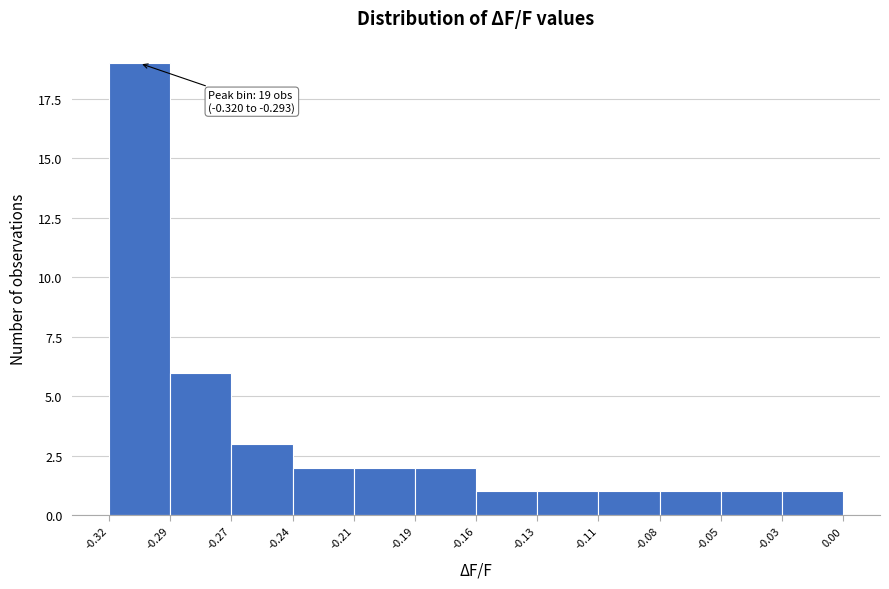

Over which range of the x-axis is the bar tallest?

-0.32 to -0.29